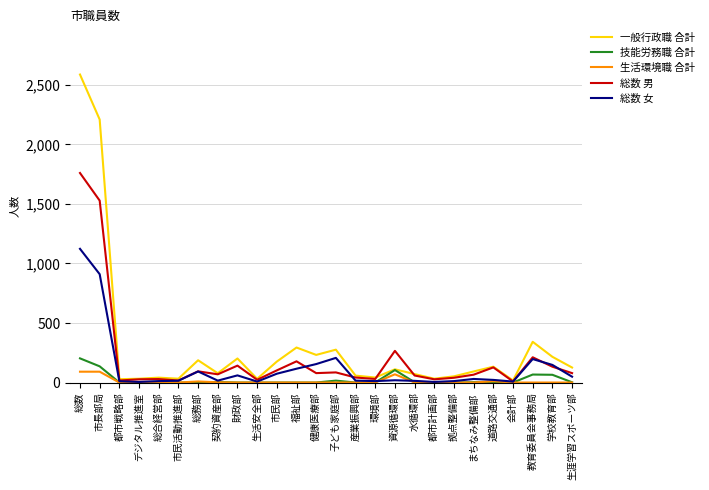

At which category is the sum across all series the highest?

総数